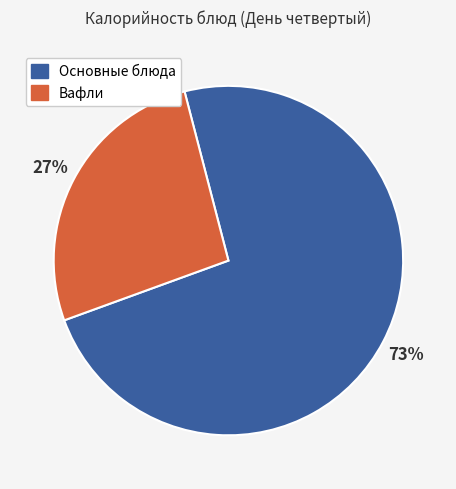

Does any single category account for the majority?

Yes